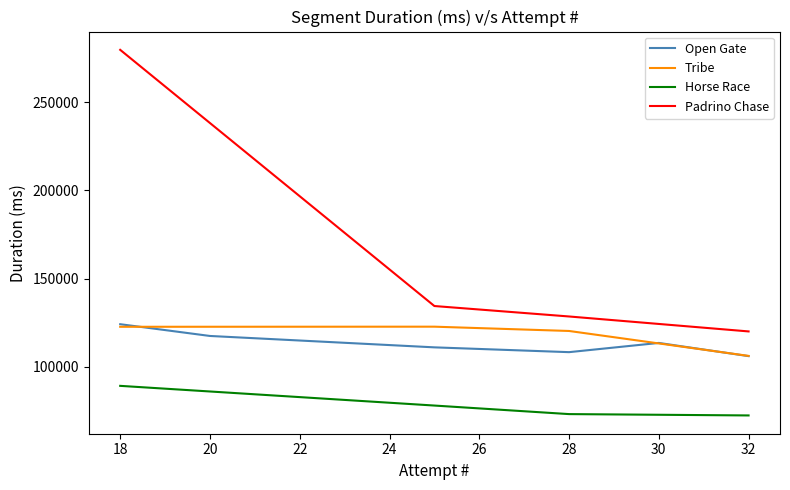

How many values in the Padrino Chase series are below 134518?

2